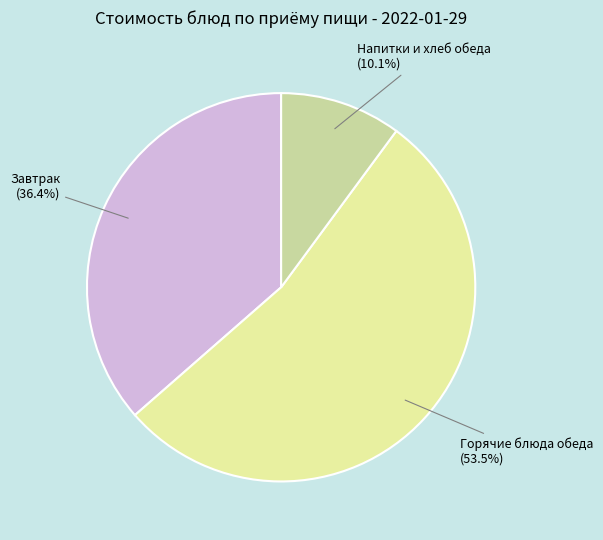

Does any single category account for the majority?

Yes